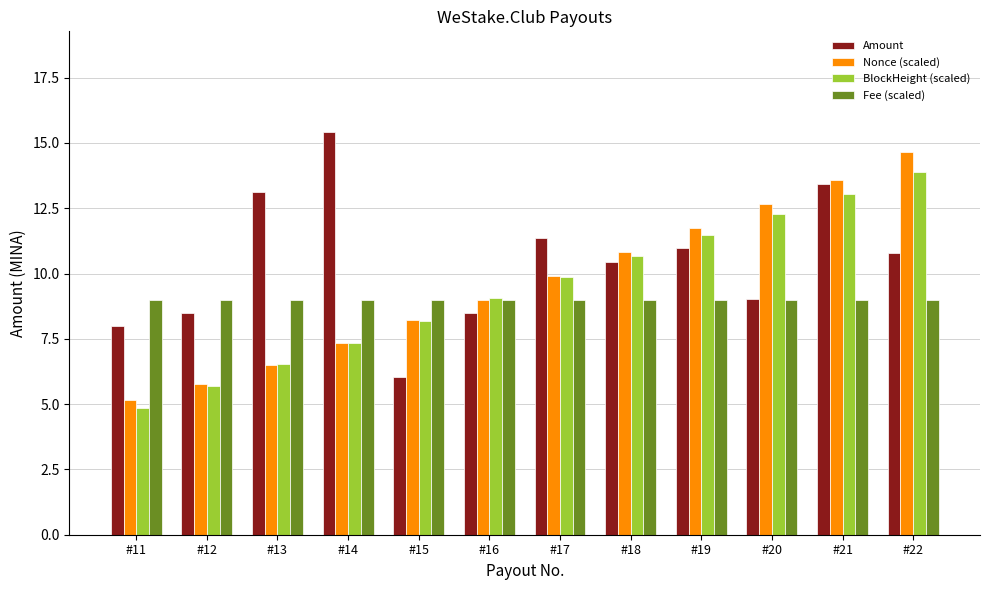

What is the spread (max minus min) of values at #19?

2.7